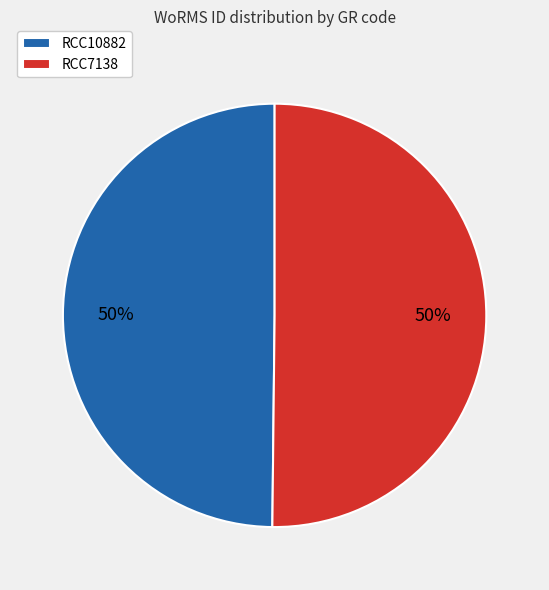

What is the ratio of the value at RCC10882 to the value at RCC7138?

1.0